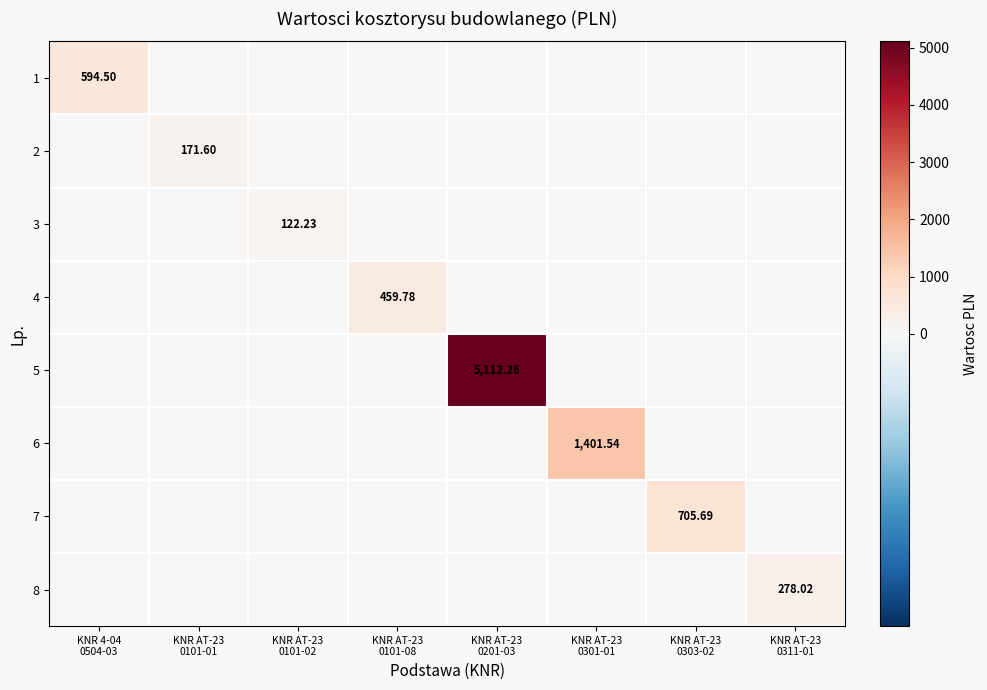

Is the value of 4 at KNR AT-23 0101-02 greater than the value of 3 at KNR 4-04 0504-03?

No